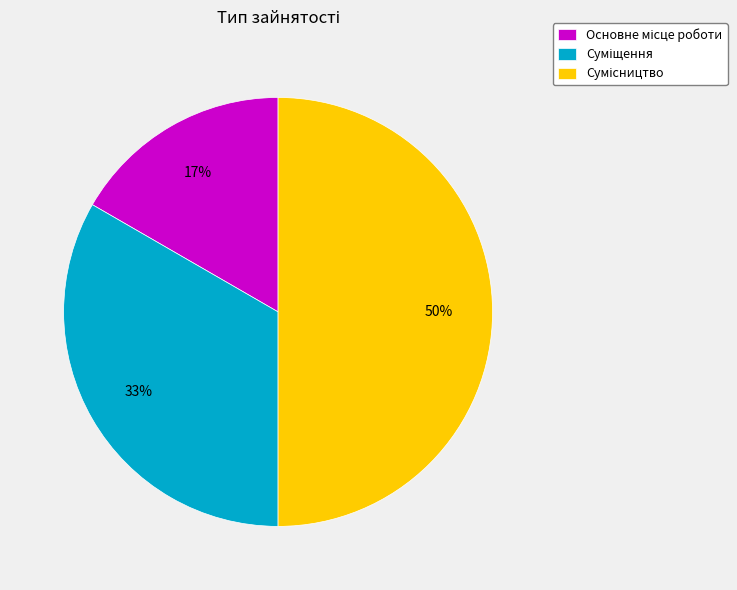

To the nearest percent, what is the average slice percentage?

33%